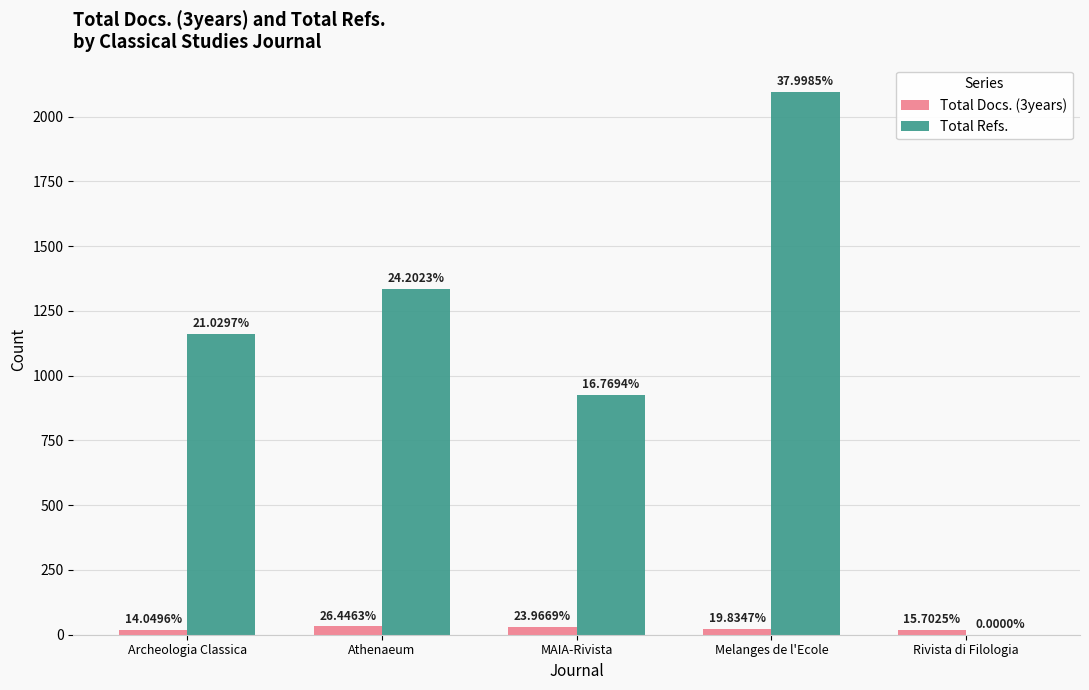

What are all the series names shown in the legend?

Total Docs. (3years), Total Refs.